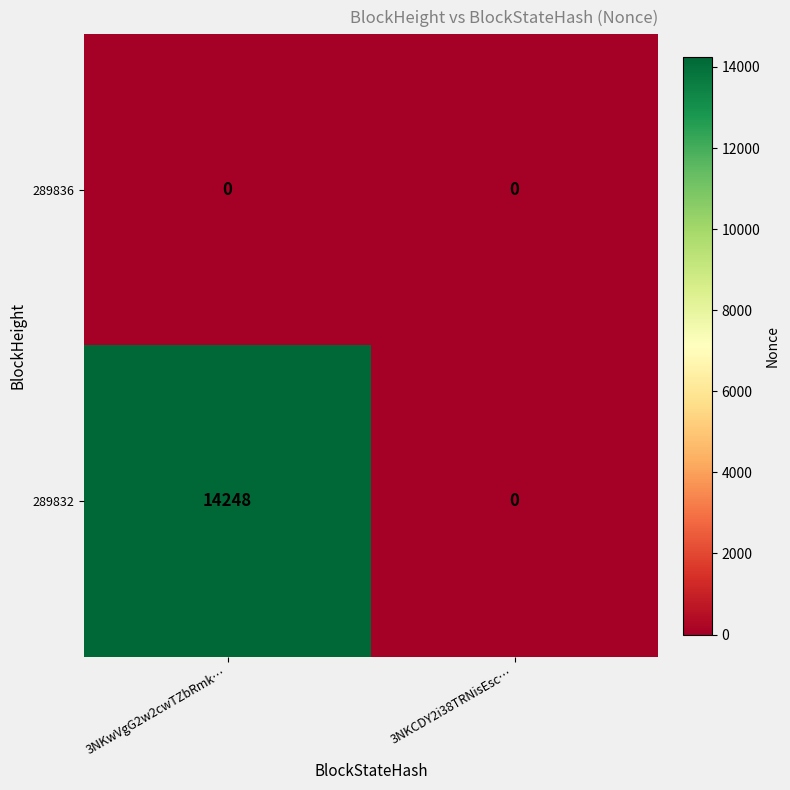

What is the difference between the 289832 values at 3NKwVgG2w2cwTZbRmk… and 3NKCDY2i38TRNisEsc…?

14248